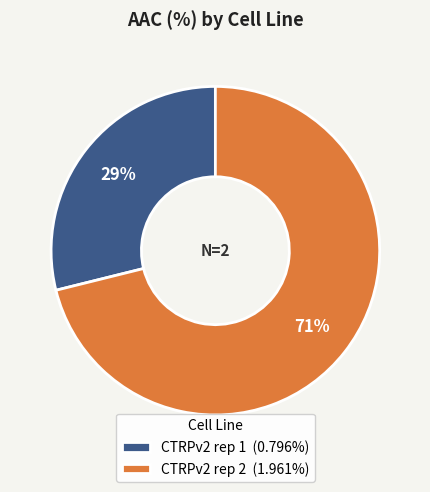

Count the number of slices in the pie.

2